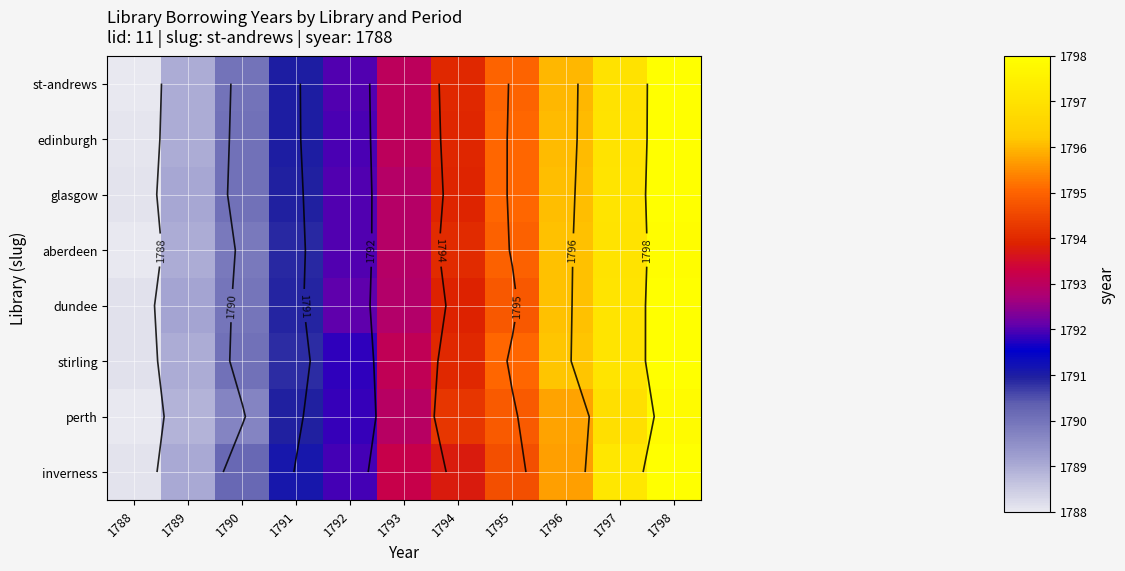

Which series has the widest spread of values?

st-andrews